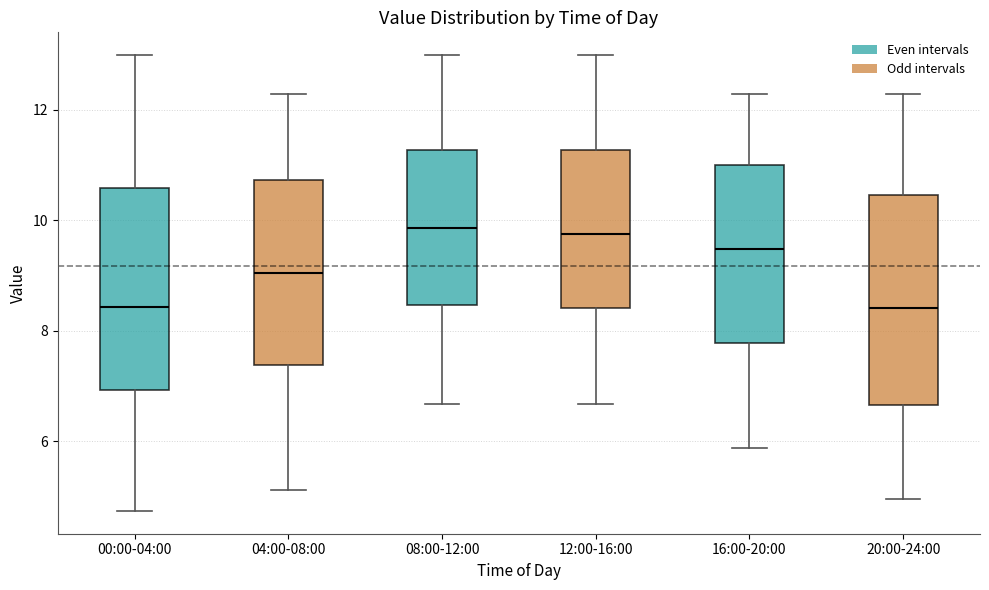

Where is the lower edge of the box for 04:00-08:00 on the y-axis? The values are not printed on the chart, so give them approximately, as read against the axis.

7.4